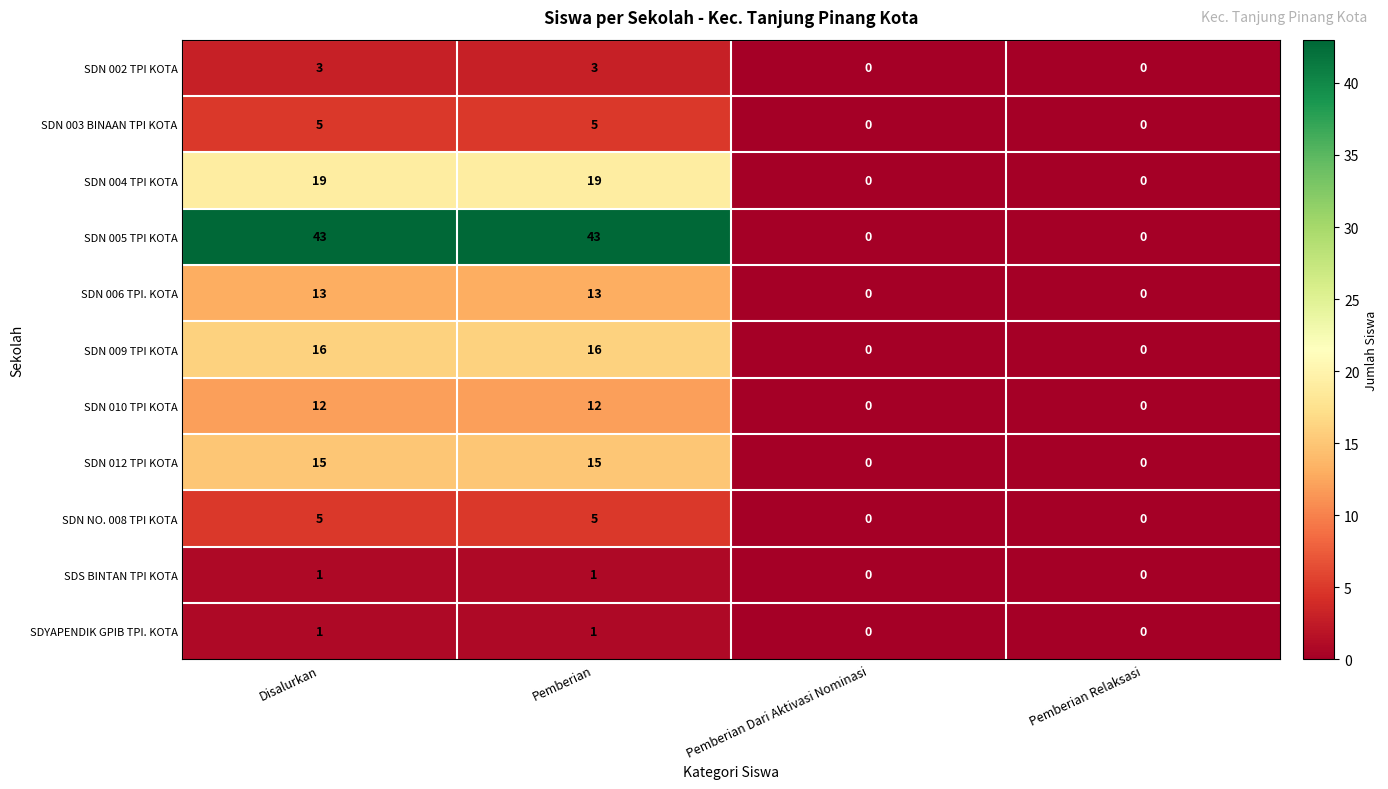

Count the number of data series in this chart.

11